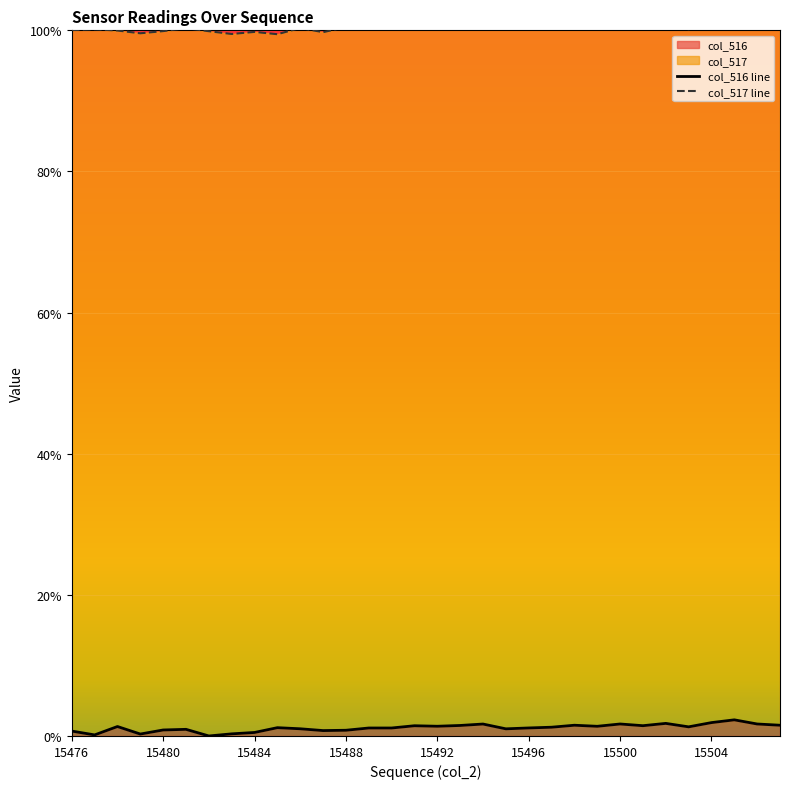

True or false: col_516 line and col_517 line intersect in this chart.

False